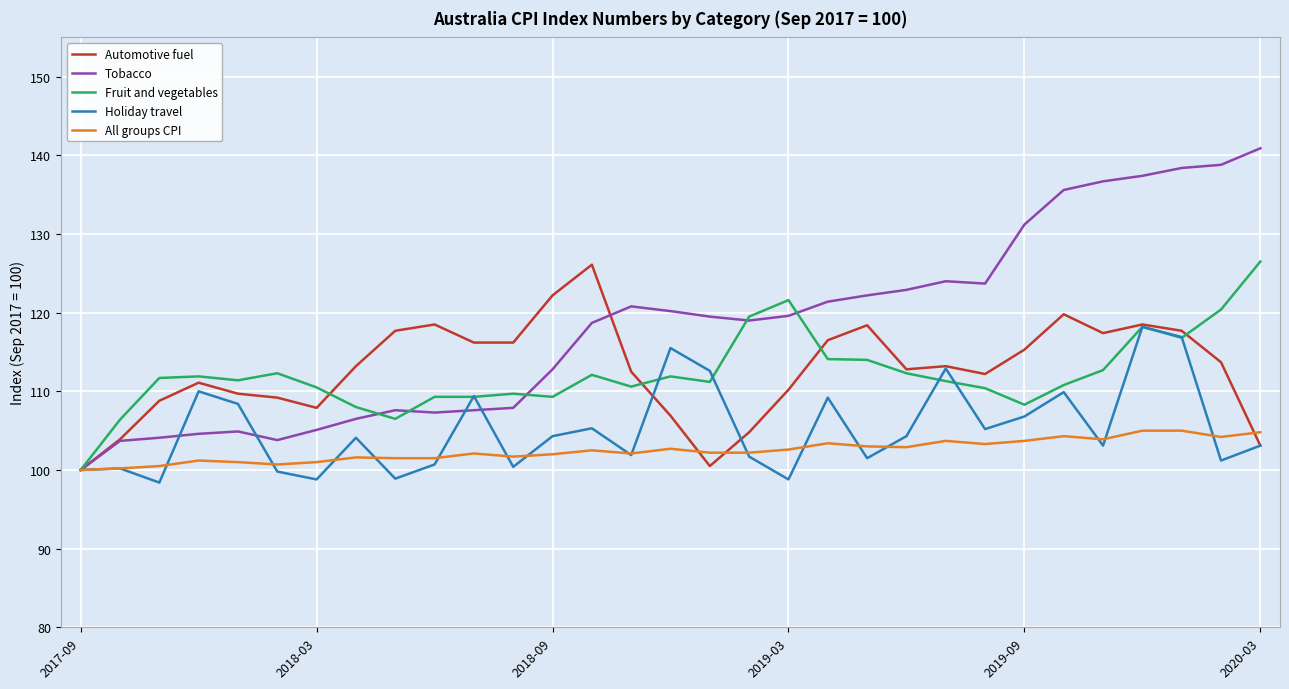

What is the maximum value shown in the chart?

140.9